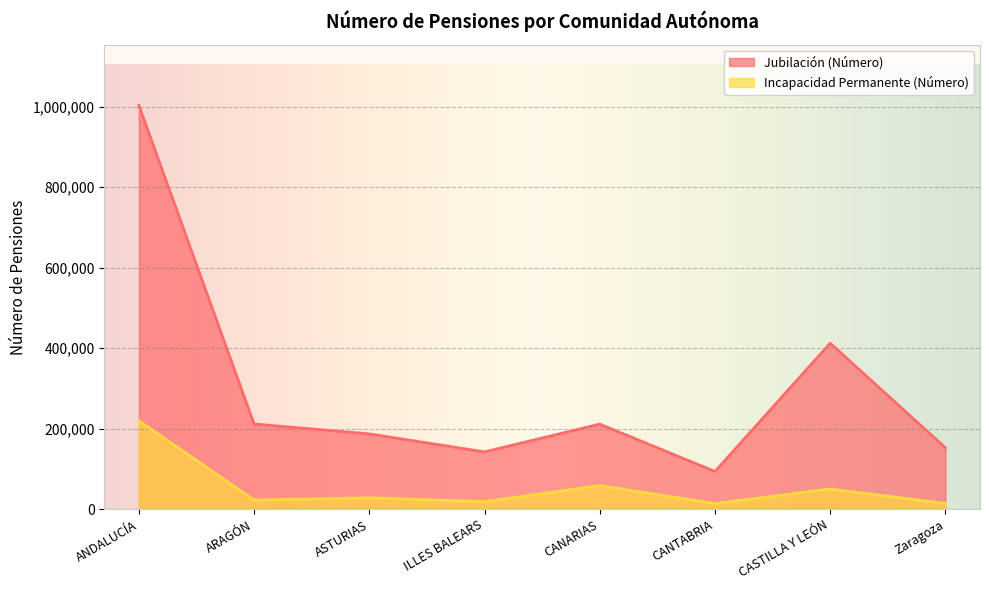

How many lines are shown in the chart?

2